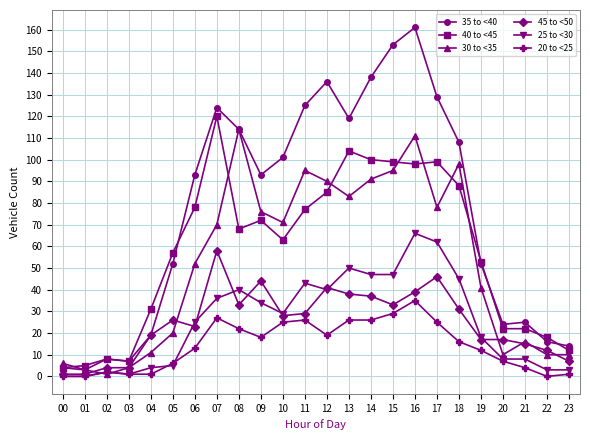

Reading left to right, list all the values displayed in this chart.

35 to <40: 00=4	01=3	02=8	03=7	04=19	05=52	06=93	07=124	08=114	09=93	10=101	11=125	12=136	13=119	14=138	15=153	16=161	17=129	18=108	19=52	20=24	21=25	22=16	23=14
40 to <45: 00=4	01=5	02=8	03=7	04=31	05=57	06=78	07=120	08=68	09=72	10=63	11=77	12=85	13=104	14=100	15=99	16=98	17=99	18=88	19=53	20=22	21=22	22=18	23=12
30 to <35: 00=6	01=3	02=1	03=4	04=11	05=20	06=52	07=70	08=114	09=76	10=71	11=95	12=90	13=83	14=91	15=95	16=111	17=78	18=98	19=41	20=10	21=16	22=10	23=10
45 to <50: 00=1	01=1	02=4	03=4	04=19	05=26	06=23	07=58	08=33	09=44	10=28	11=29	12=41	13=38	14=37	15=33	16=39	17=46	18=31	19=17	20=17	21=15	22=12	23=7
25 to <30: 00=0	01=0	02=2	03=1	04=4	05=5	06=25	07=36	08=40	09=34	10=29	11=43	12=40	13=50	14=47	15=47	16=66	17=62	18=45	19=18	20=8	21=8	22=3	23=3
20 to <25: 00=0	01=0	02=2	03=1	04=1	05=6	06=13	07=27	08=22	09=18	10=25	11=26	12=19	13=26	14=26	15=29	16=35	17=25	18=16	19=12	20=7	21=4	22=0	23=1